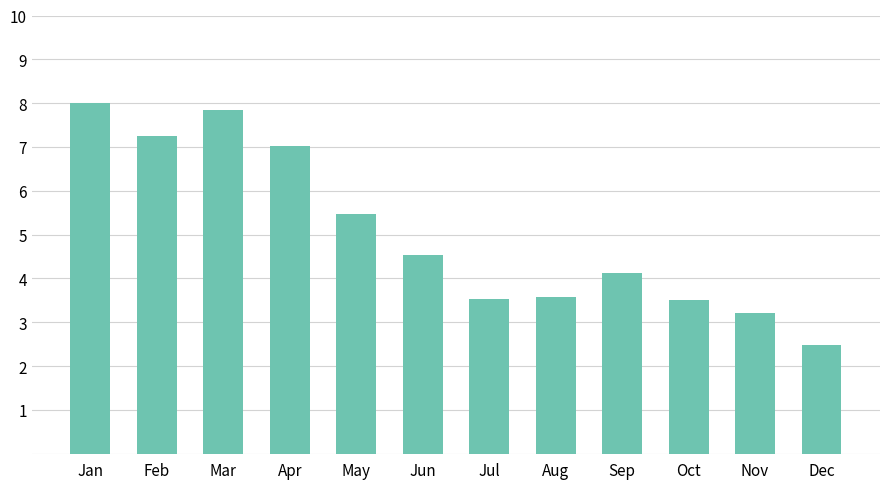

Does the chart contain any negative values?

No